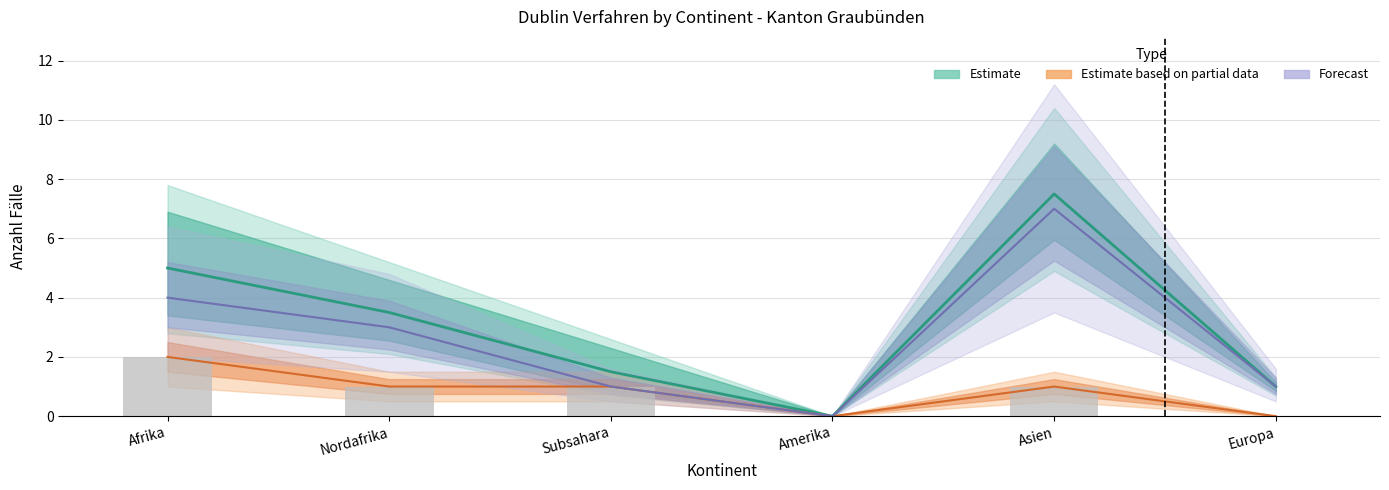

Are the bars horizontal?

No